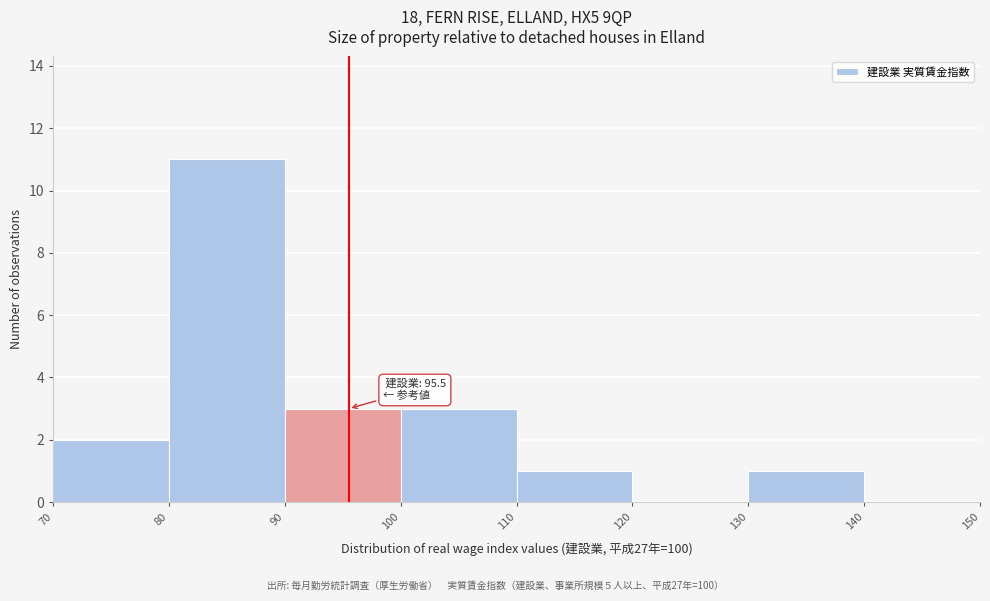

Over which range of the x-axis is the bar tallest?

80 to 90